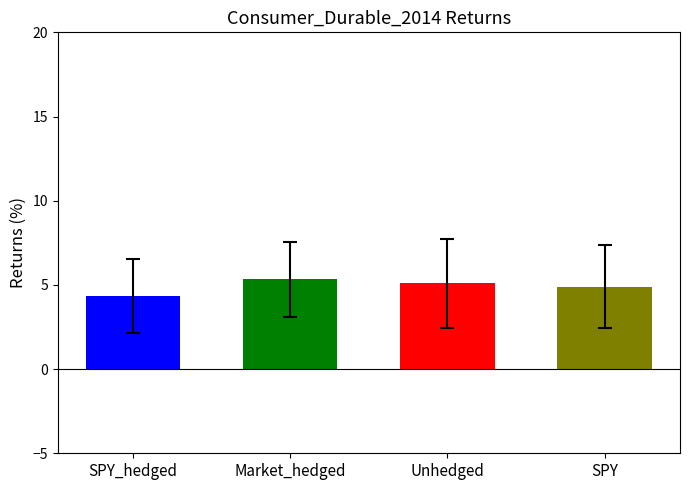

What is the maximum value shown in the chart?

5.3